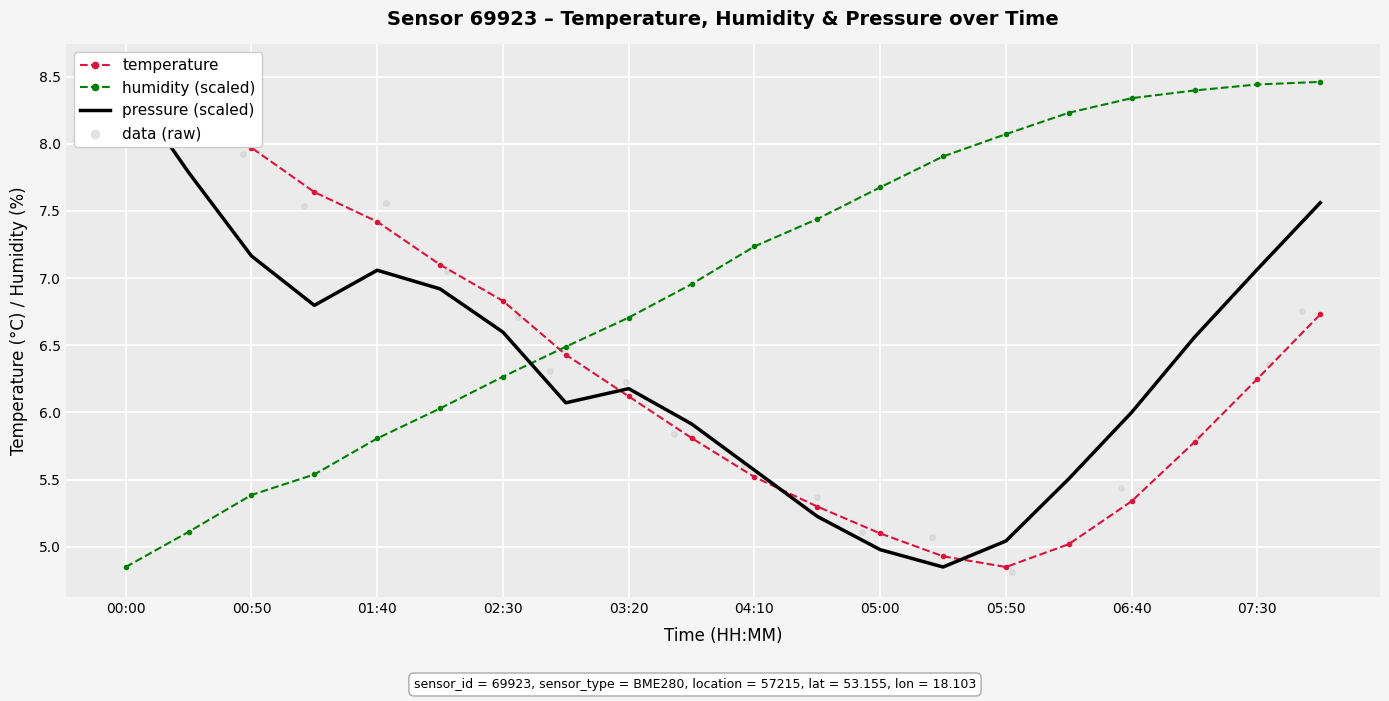

At which label does humidity (scaled) first exceed 7?

04:10